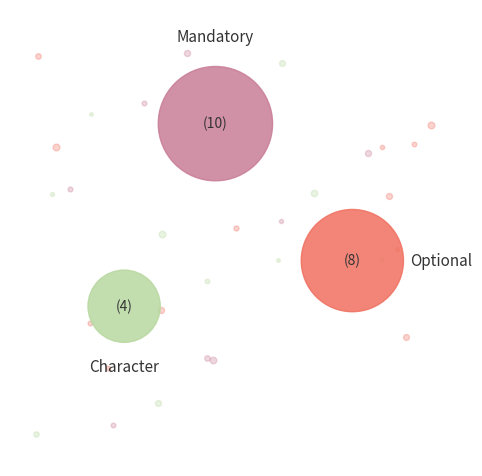

To the nearest percent, what percentage of the pie is Character?

18%